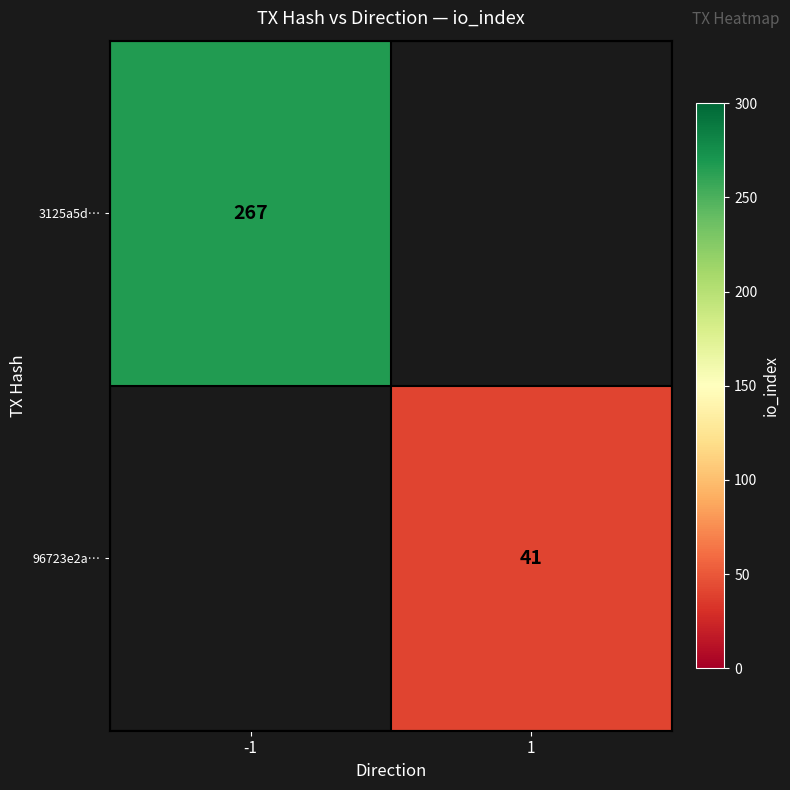

True or false: 3125a5d… has a value of 87 at -1.

False